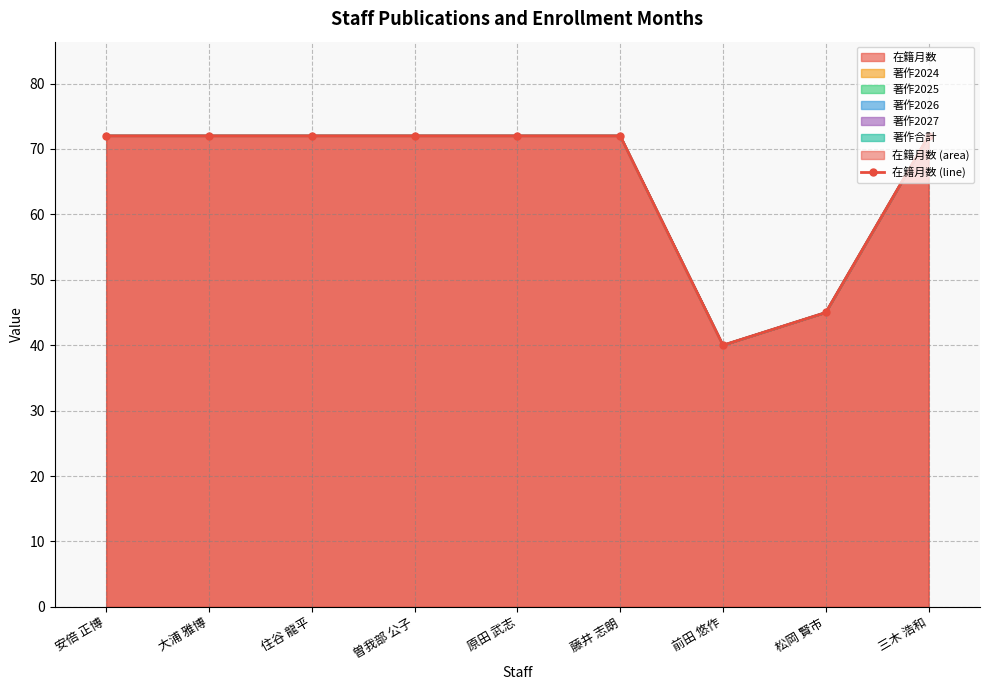

List the labels in order of value, smallest first.

前田 悠作, 松岡 賢市, 安倍 正博, 大浦 雅博, 住谷 龍平, 曽我部 公子, 原田 武志, 藤井 志朗, 三木 浩和